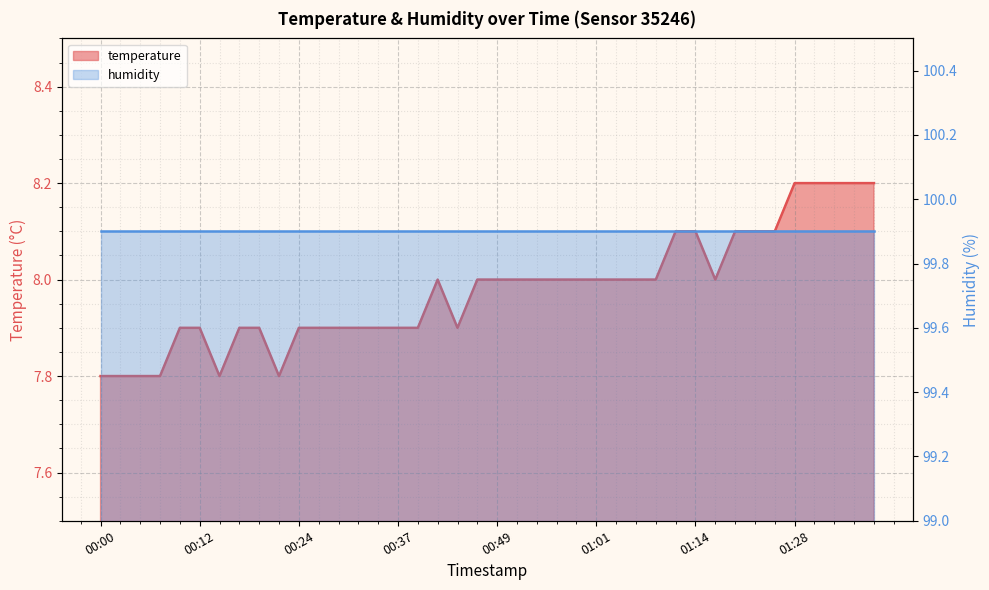

Reading right to left, extract all data points from this chart.

01:38=8.2	01:35=8.2	01:33=8.2	01:30=8.2	01:28=8.2	01:25=8.1	01:22=8.1	01:20=8.1	01:17=8.0	01:14=8.1	01:12=8.1	01:09=8.0	01:07=8.0	01:04=8.0	01:01=8.0	00:59=8.0	00:56=8.0	00:54=8.0	00:51=8.0	00:49=8.0	00:47=8.0	00:44=7.9	00:42=8.0	00:39=7.9	00:37=7.9	00:34=7.9	00:32=7.9	00:29=7.9	00:27=7.9	00:24=7.9	00:22=7.8	00:20=7.9	00:17=7.9	00:15=7.8	00:12=7.9	00:10=7.9	00:07=7.8	00:05=7.8	00:02=7.8	00:00=7.8